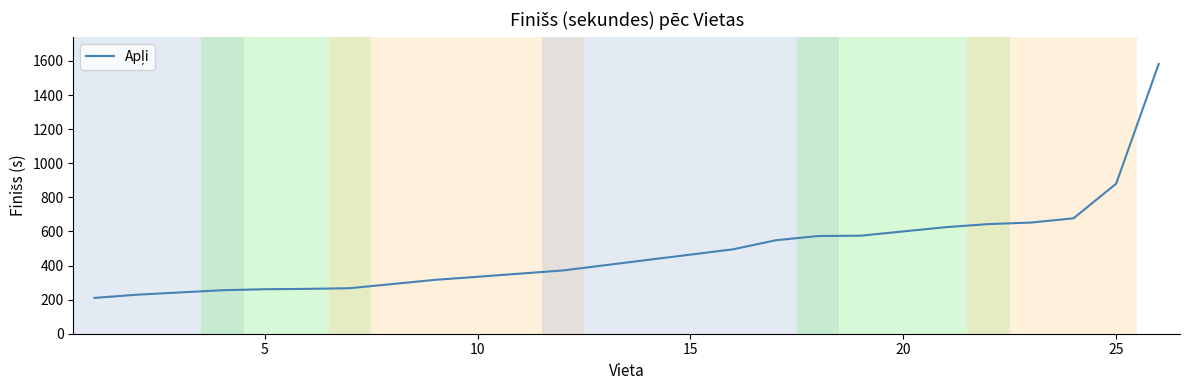

What is the maximum value shown in the chart?

1582